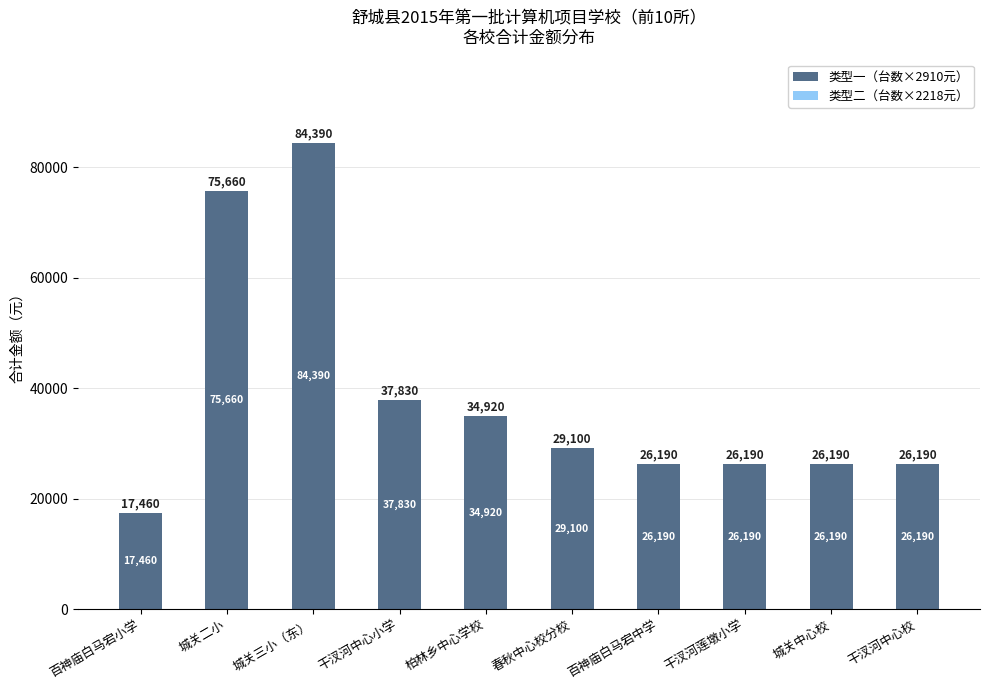

Between 城关三小（东） and 春秋中心校分校, which is larger?

城关三小（东）